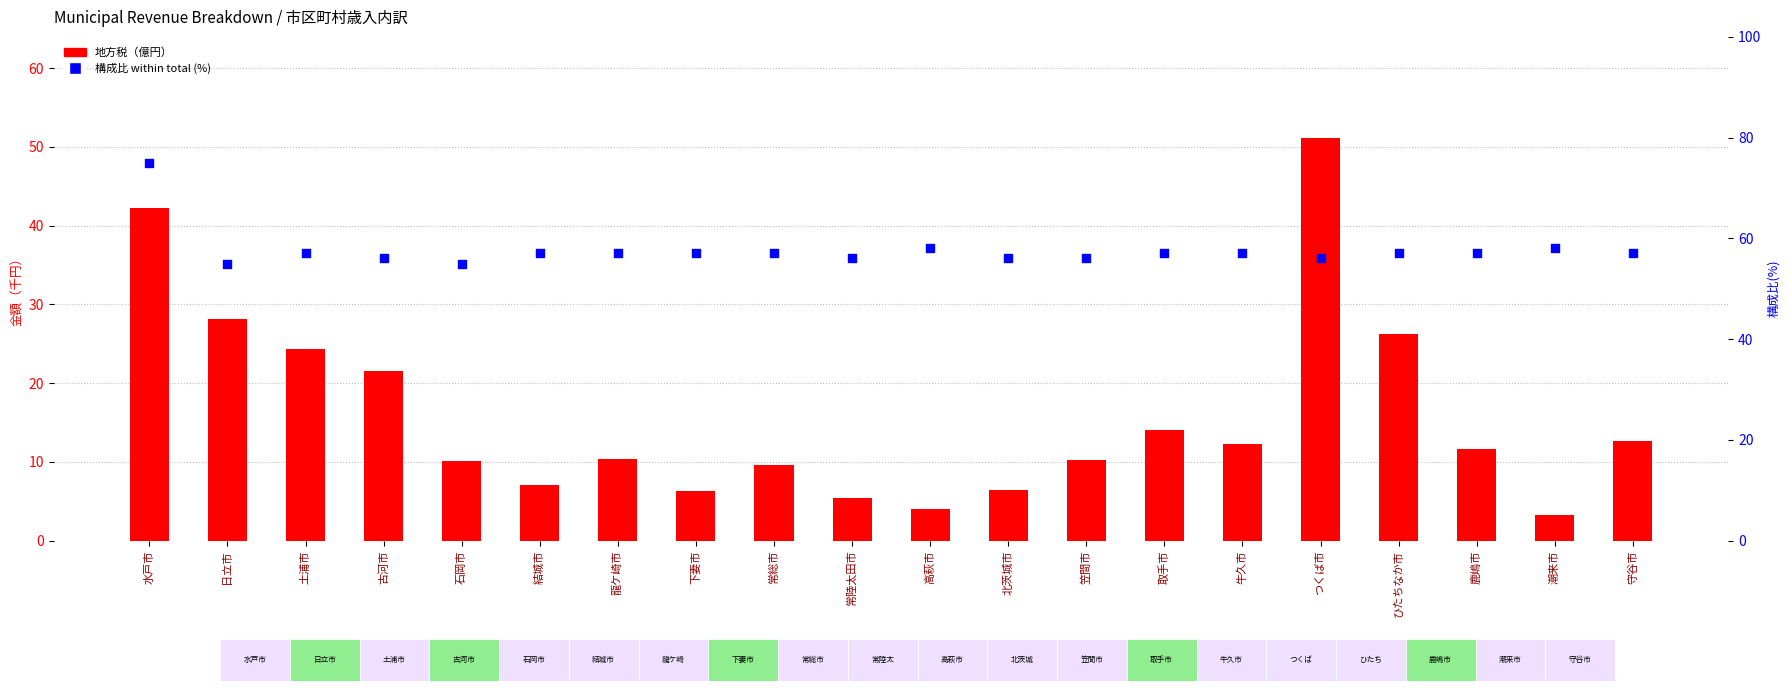

Which series reaches the minimum Y coordinate?

地方税(億円)